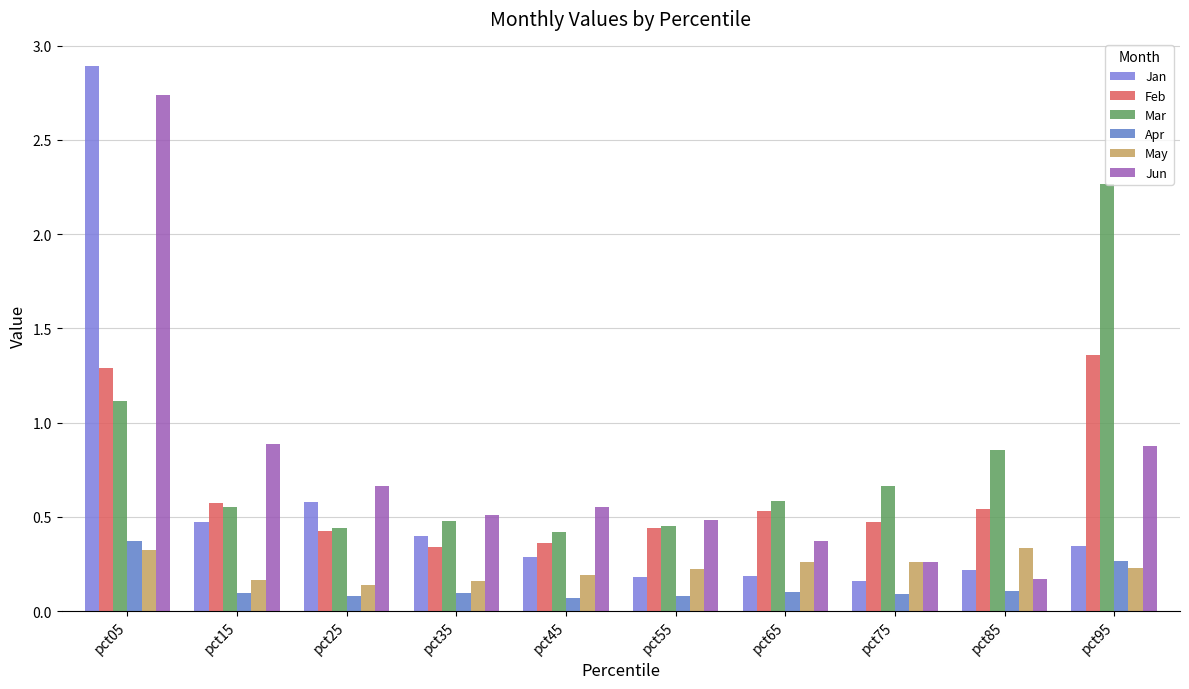

The value of May at pct85 is 0.1. True or false?

False